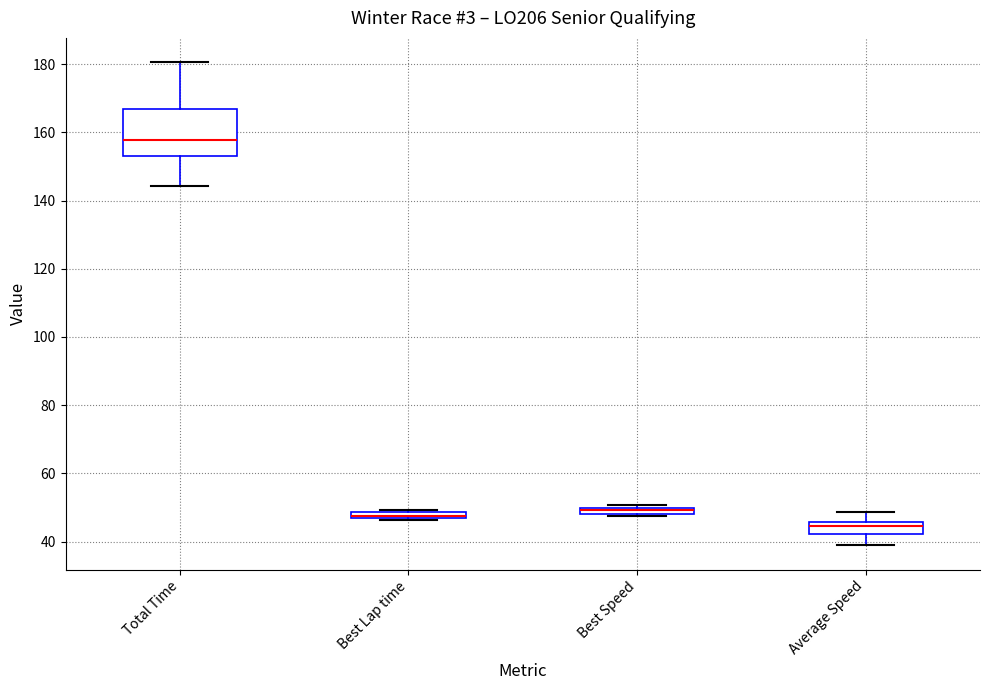

Comparing the boxes themselves (not the whiskers), which one is the tallest?

Total Time